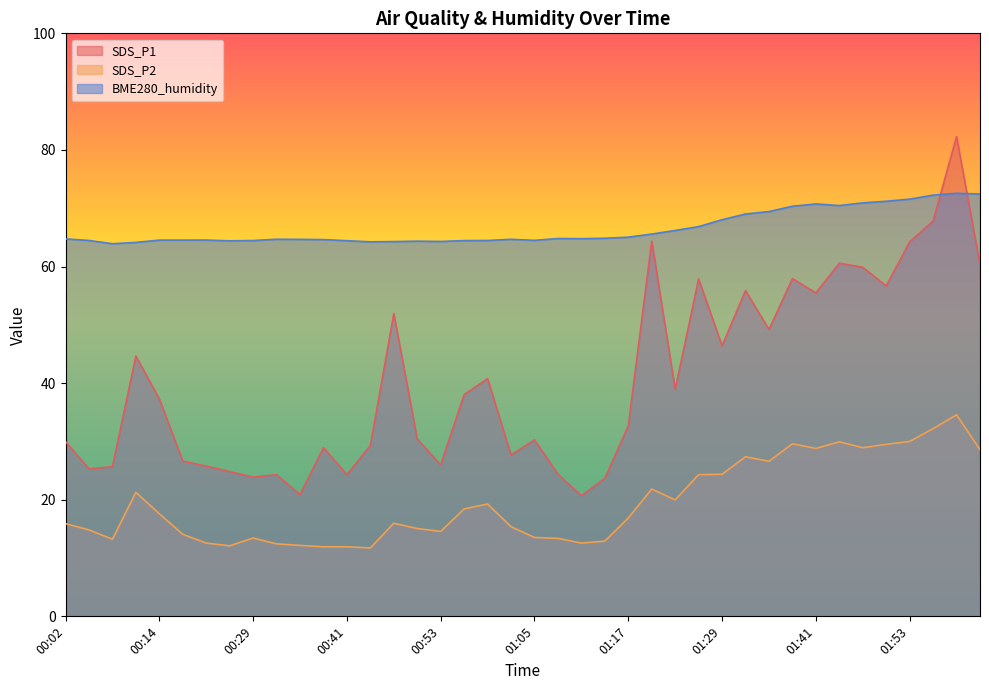

What is the total value across all series at 00:35?

97.7